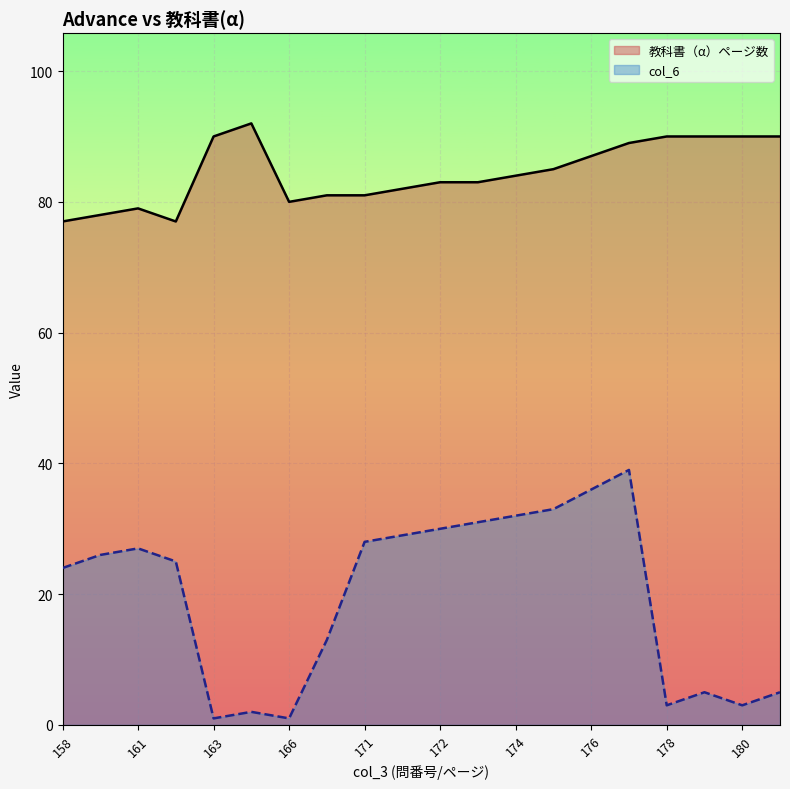

True or false: col_6 has a value of 25 at 162.

True